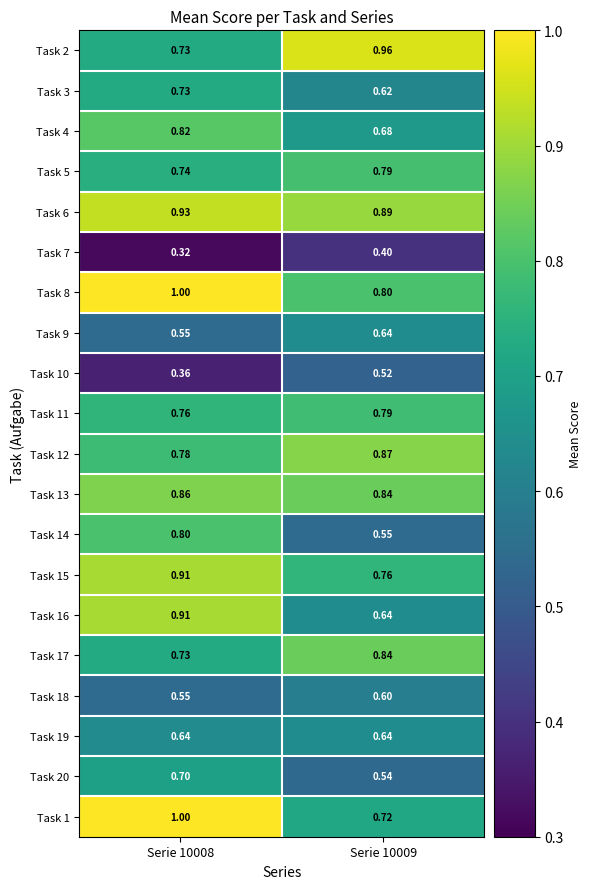

At how many categories does at least one series exceed 0?

2